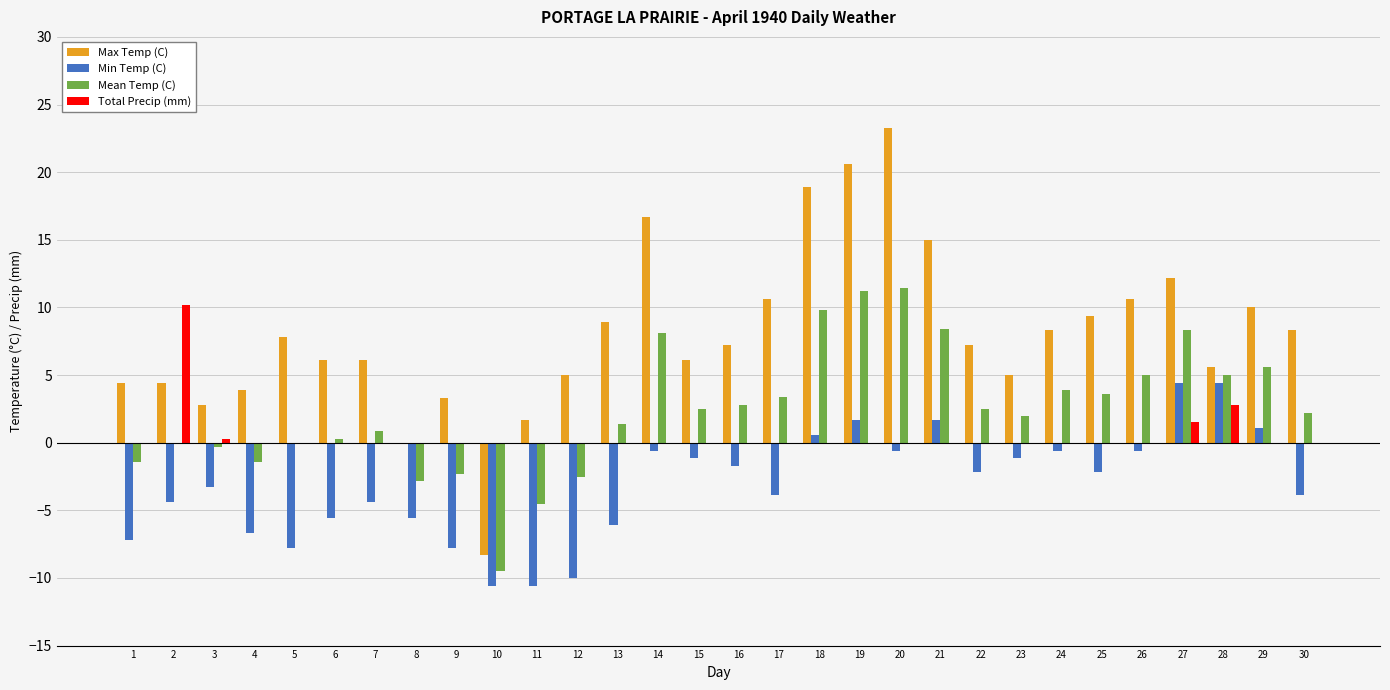

Which series changed the most between 26 and 28?

Max Temp (C)